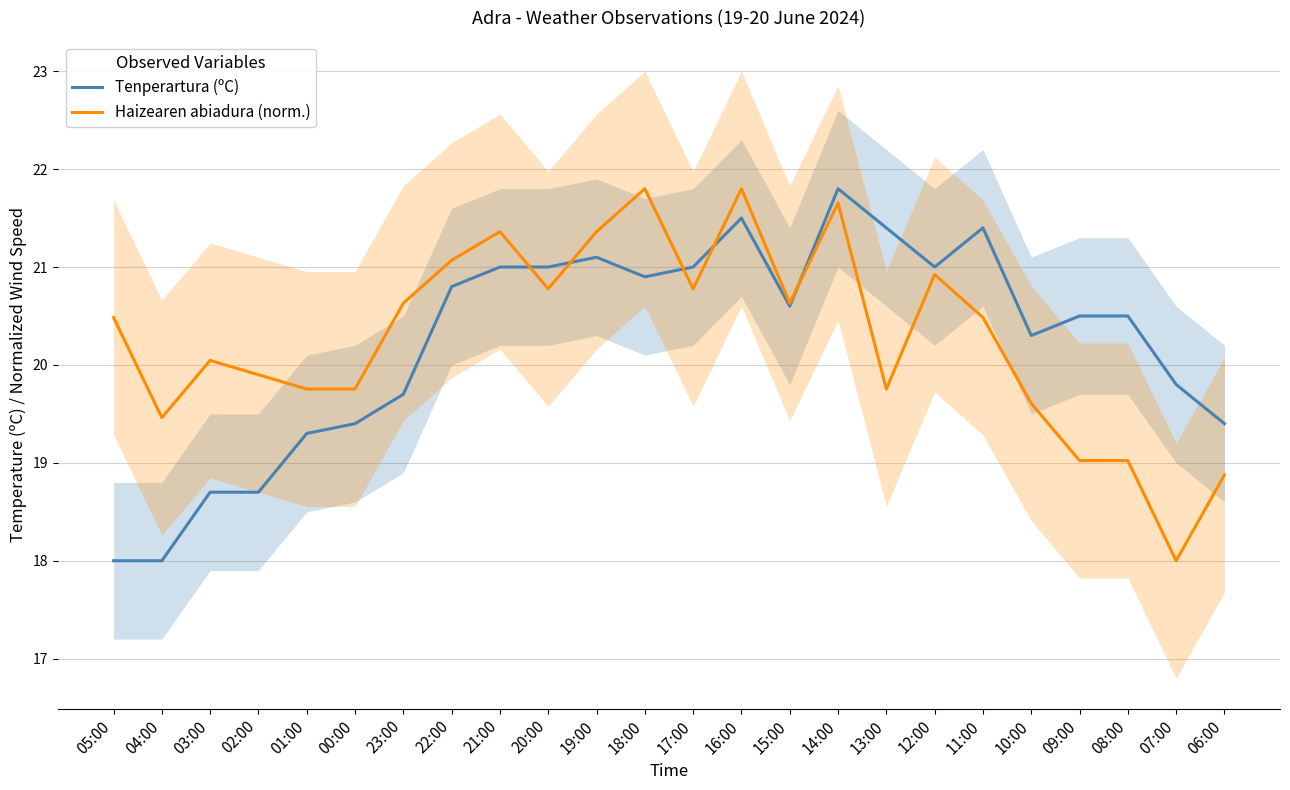

In Haizearen abiadura (norm.), how many points are higher than both neighbors (excluding endpoints)?

6